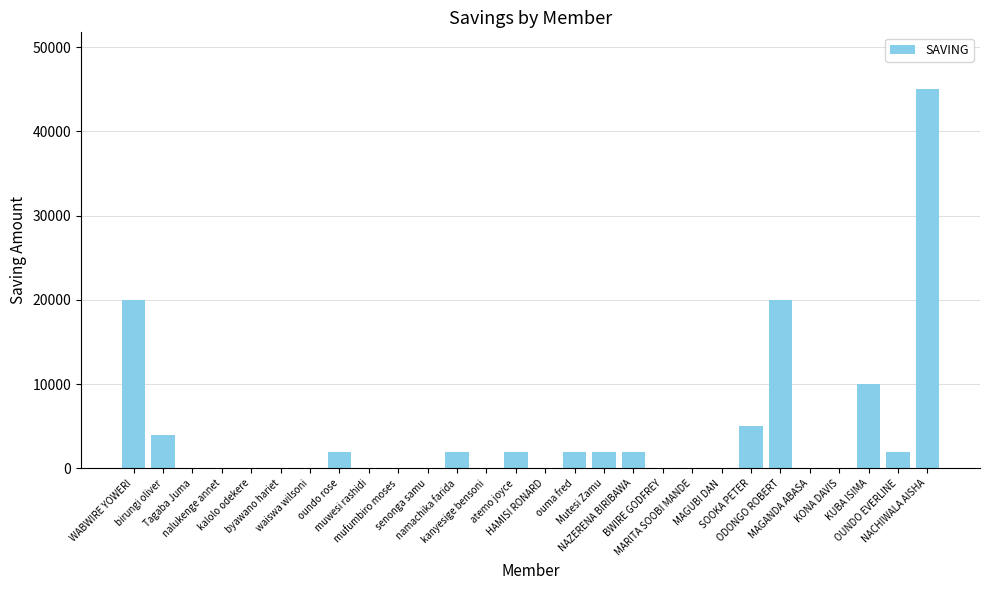

What is the sum of all values?

118000